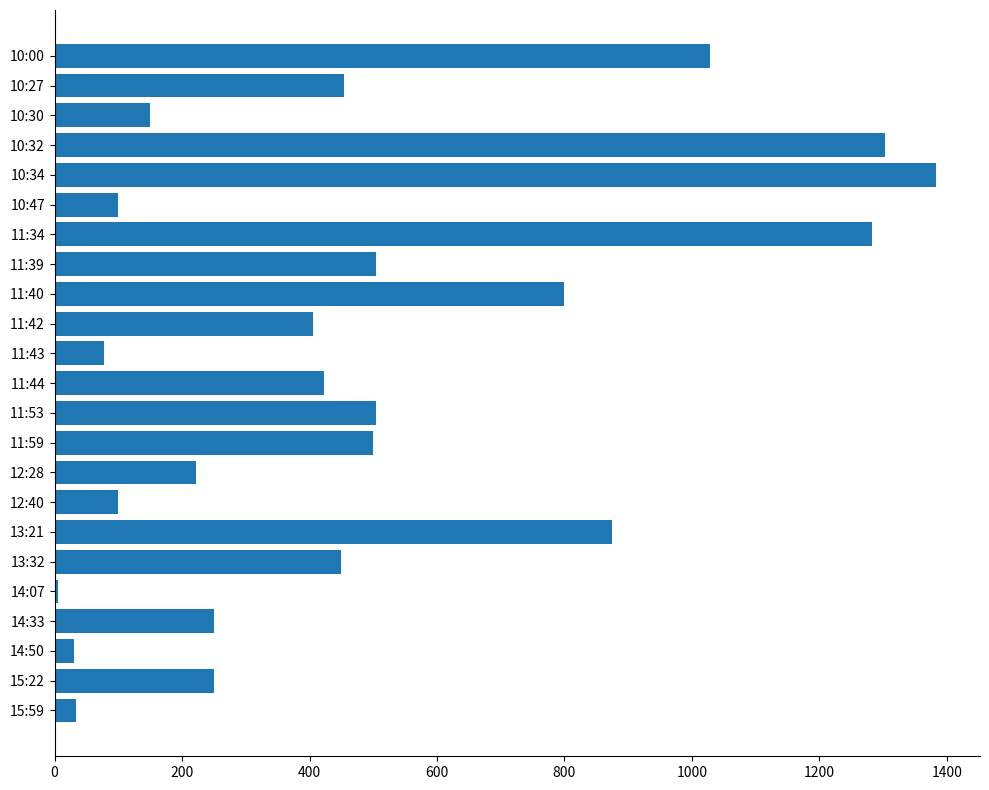

What is the average value?

484